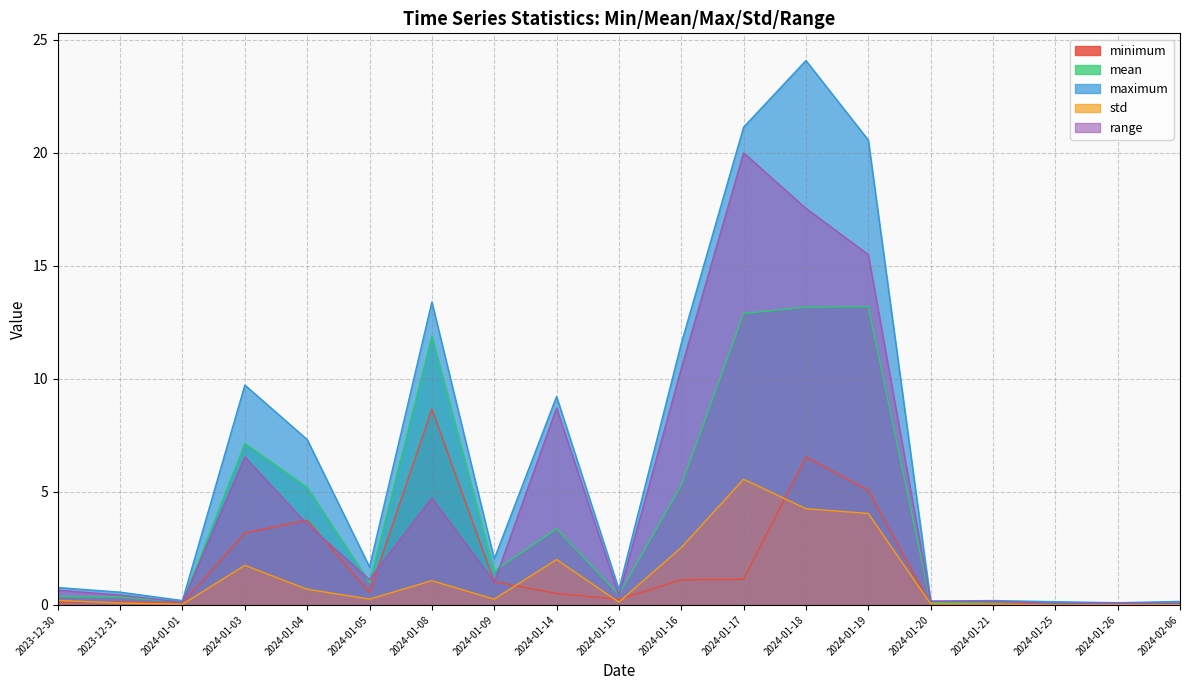

What are all the series names shown in the legend?

minimum, mean, maximum, std, range